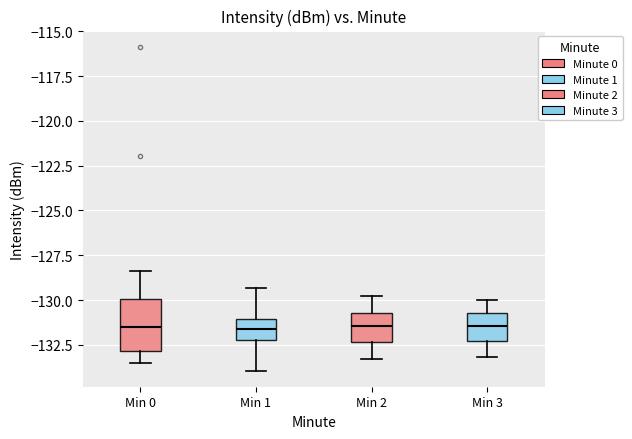

Reading left to right, transcribe this box plot: for each box, give where its median line is, the range the box spans, and where its two whiskers end, as read against the y-axis. The values are not printed on the chart, so give them approximately, as read against the axis.

Min 0: median -131.5, box -133.0 to -130.0, whiskers -133.5 to -128.5
Min 1: median -131.5, box -132.0 to -131.0, whiskers -134.0 to -129.5
Min 2: median -131.5, box -132.5 to -130.5, whiskers -133.5 to -130.0
Min 3: median -131.5, box -132.5 to -130.5, whiskers -133.0 to -130.0